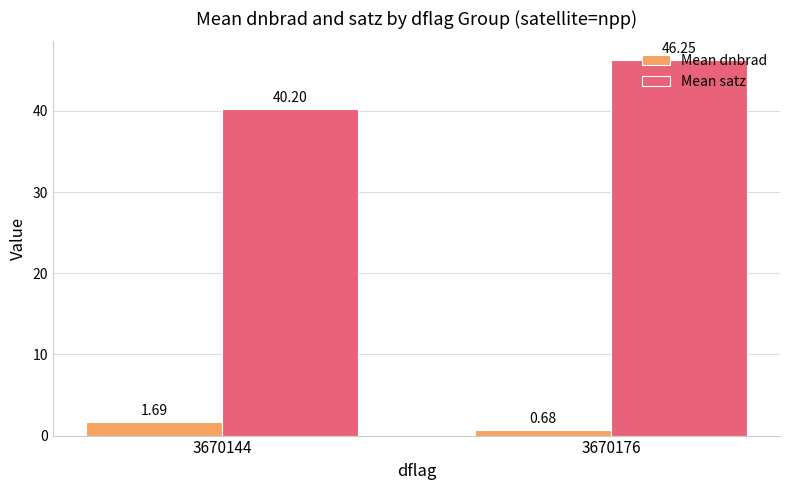

Where is Mean satz nearest to the value 43?

3670144